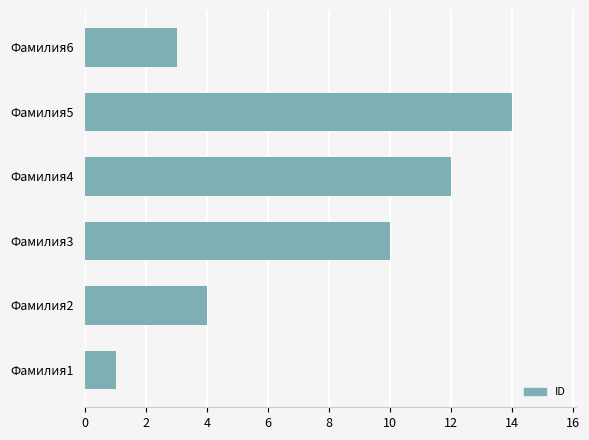

At which category does the chart reach its minimum across all series?

Фамилия1